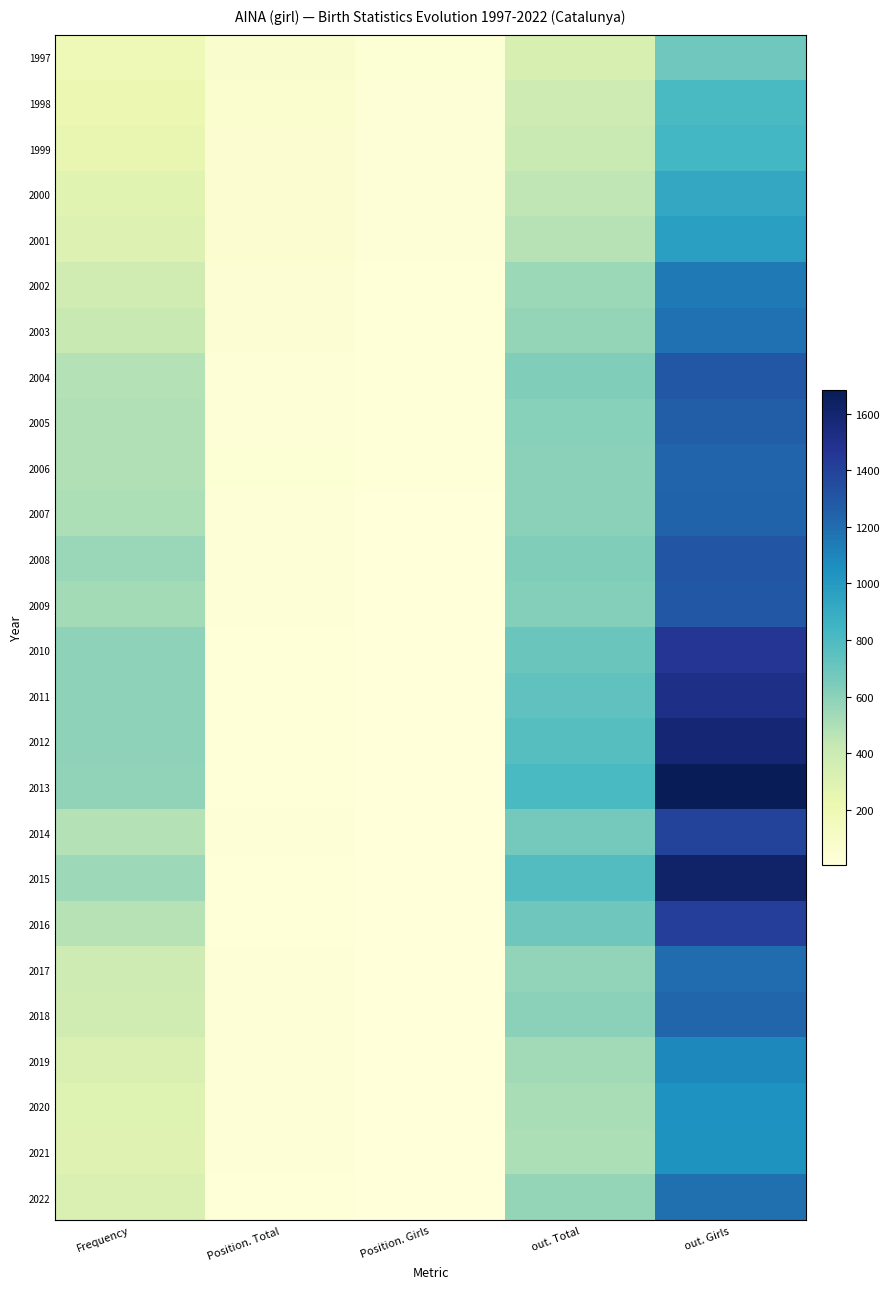

Reading right to left, what are all the values shown in this chart?

1997: out. Girls=685	out. Total=332	Position. Girls=36	Position. Total=72	Frequency=188
1998: out. Girls=813	out. Total=391	Position. Girls=29	Position. Total=60	Frequency=221
1999: out. Girls=837	out. Total=408	Position. Girls=26	Position. Total=56	Frequency=242
2000: out. Girls=918	out. Total=446	Position. Girls=24	Position. Total=52	Frequency=283
2001: out. Girls=973	out. Total=473	Position. Girls=22	Position. Total=48	Frequency=306
2002: out. Girls=1146	out. Total=555	Position. Girls=19	Position. Total=42	Frequency=379
2003: out. Girls=1181	out. Total=570	Position. Girls=19	Position. Total=40	Frequency=416
2004: out. Girls=1294	out. Total=629	Position. Girls=17	Position. Total=33	Frequency=482
2005: out. Girls=1268	out. Total=611	Position. Girls=15	Position. Total=33	Frequency=486
2006: out. Girls=1236	out. Total=597	Position. Girls=15	Position. Total=35	Frequency=490
2007: out. Girls=1239	out. Total=601	Position. Girls=13	Position. Total=28	Frequency=503
2008: out. Girls=1306	out. Total=631	Position. Girls=12	Position. Total=25	Frequency=562
2009: out. Girls=1293	out. Total=621	Position. Girls=12	Position. Total=25	Frequency=527
2010: out. Girls=1461	out. Total=703	Position. Girls=10	Position. Total=20	Frequency=591
2011: out. Girls=1514	out. Total=736	Position. Girls=9	Position. Total=19	Frequency=595
2012: out. Girls=1581	out. Total=767	Position. Girls=8	Position. Total=17	Frequency=591
2013: out. Girls=1682	out. Total=815	Position. Girls=8	Position. Total=14	Frequency=583
2014: out. Girls=1399	out. Total=674	Position. Girls=10	Position. Total=21	Frequency=480
2015: out. Girls=1618	out. Total=781	Position. Girls=7	Position. Total=16	Frequency=548
2016: out. Girls=1420	out. Total=691	Position. Girls=10	Position. Total=20	Frequency=474
2017: out. Girls=1202	out. Total=582	Position. Girls=12	Position. Total=25	Frequency=387
2018: out. Girls=1225	out. Total=597	Position. Girls=9	Position. Total=22	Frequency=377
2019: out. Girls=1088	out. Total=532	Position. Girls=13	Position. Total=26	Frequency=324
2020: out. Girls=1045	out. Total=511	Position. Girls=12	Position. Total=25	Frequency=296
2021: out. Girls=1037	out. Total=504	Position. Girls=11	Position. Total=26	Frequency=291
2022: out. Girls=1189	out. Total=574	Position. Girls=8	Position. Total=17	Frequency=323